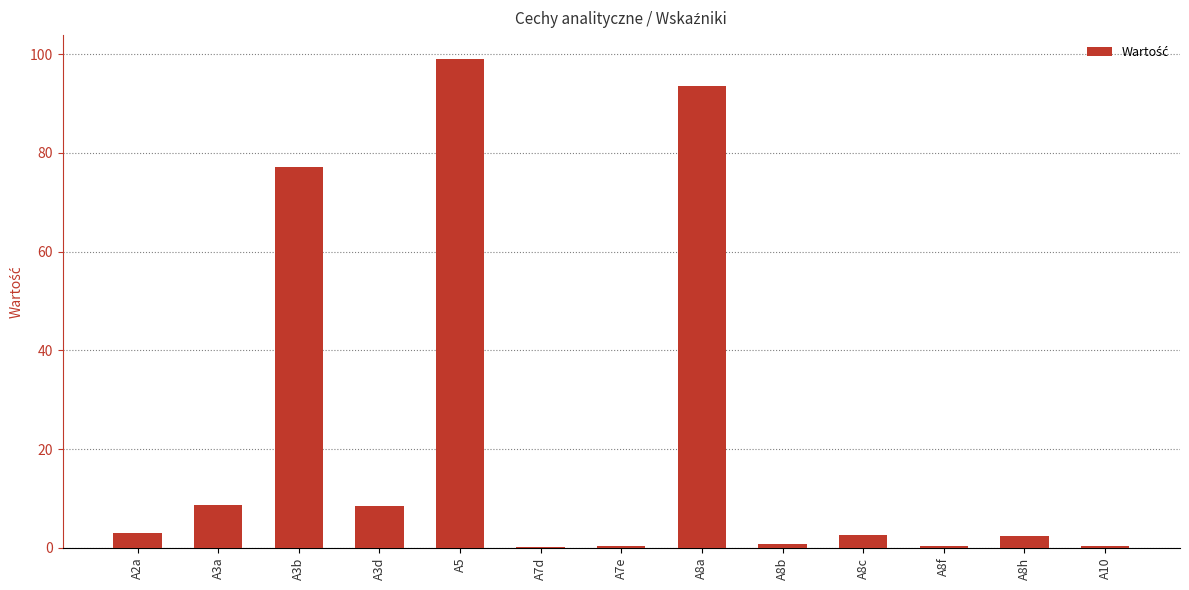

Which has a higher value, A8a or A7e?

A8a